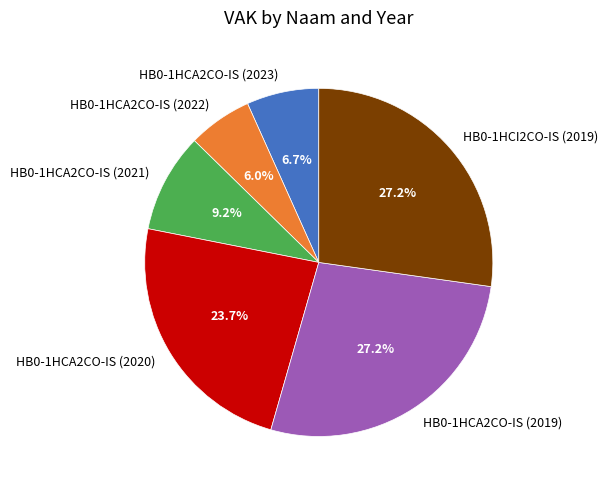

Does any single category account for the majority?

No